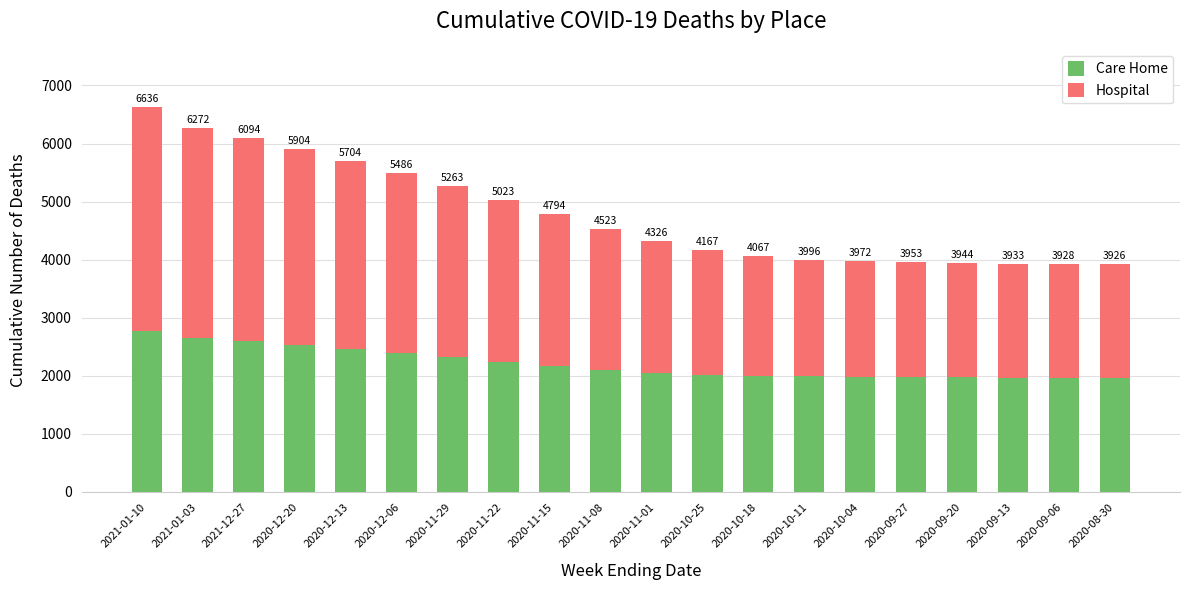

How many bars are there in total?

20